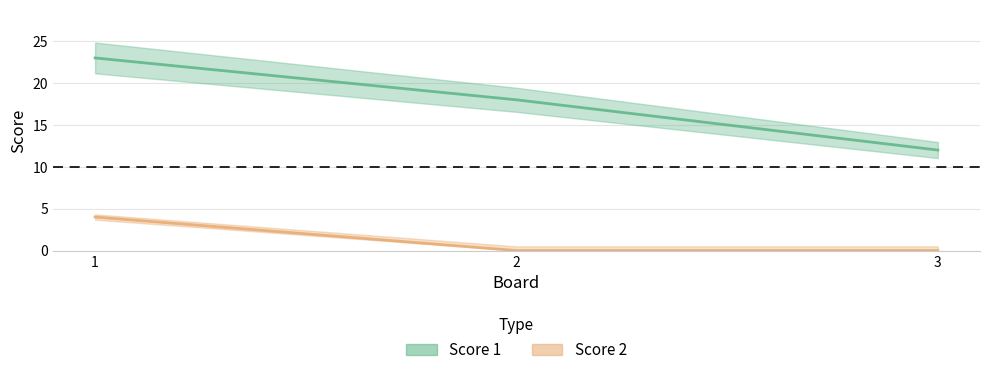

What is the difference between the maximum and minimum values in the Score 2 series?

4